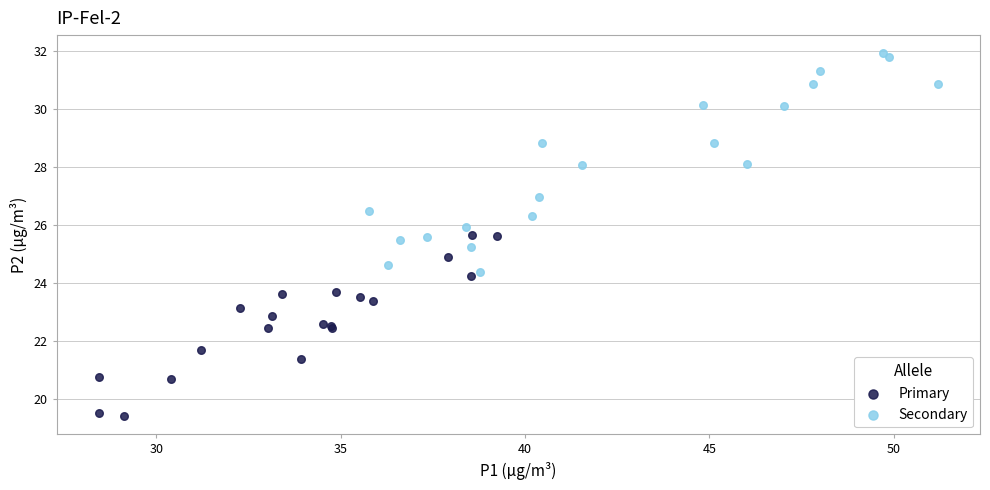

Which series reaches the minimum Y coordinate?

Primary